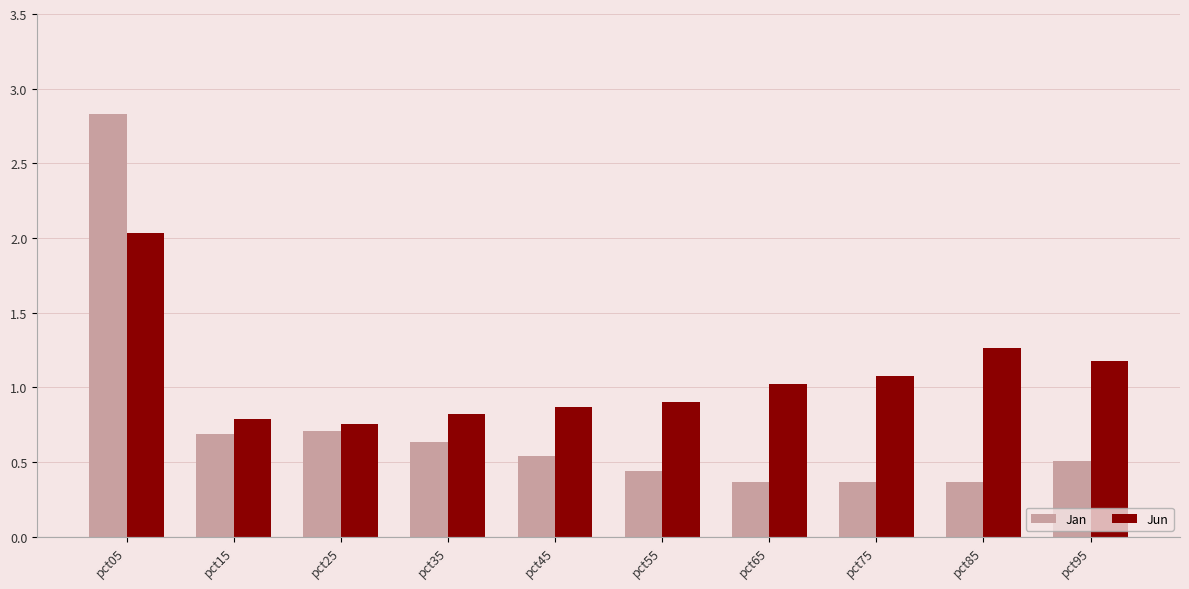

At which label does Jun reach its peak?

pct05